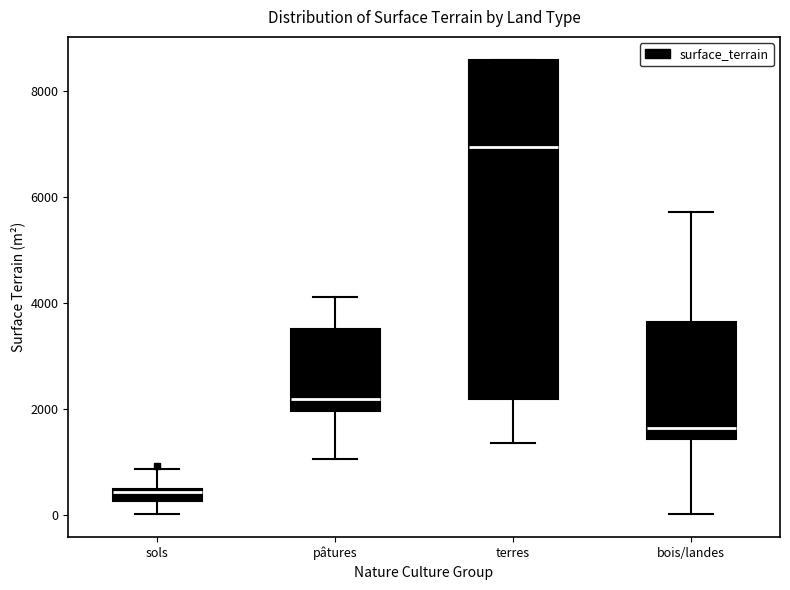

Which box is the tallest, from its lower edge to its upper edge?

terres